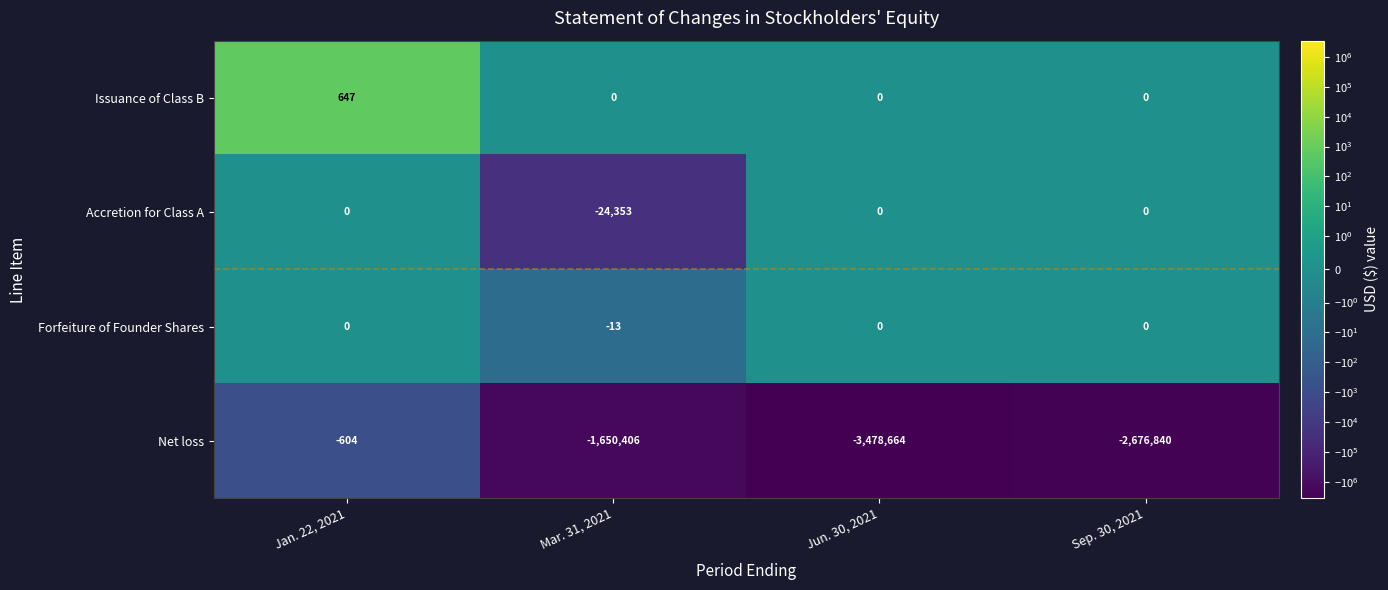

What is the sum of all Net loss values?

-7806514